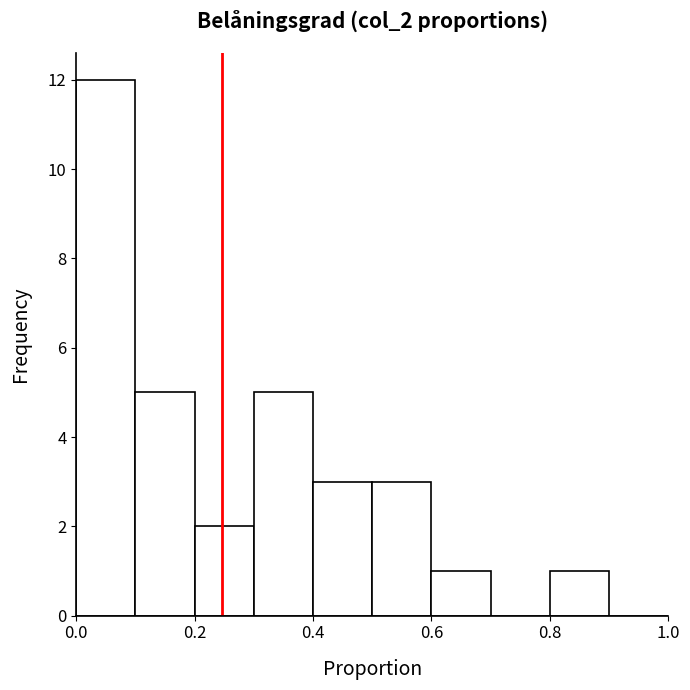

Reading left to right, transcribe this chart: for each bar, give the range it covers on the x-axis and its height. The values are not printed on the chart, so give them approximately, as read against the axis.

0.0 to 0.1: 12
0.1 to 0.2: 5
0.2 to 0.3: 2
0.3 to 0.4: 5
0.4 to 0.5: 3
0.5 to 0.6: 3
0.6 to 0.7: 1
0.7 to 0.8: 0
0.8 to 0.9: 1
0.9 to 1.0: 0